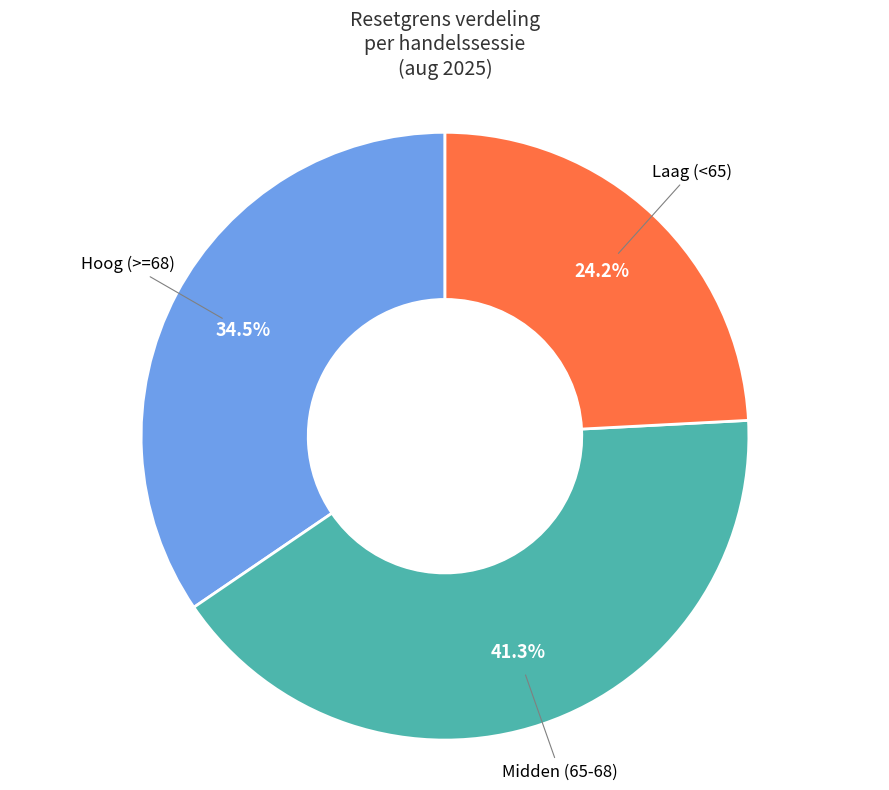

Does any single category account for the majority?

No